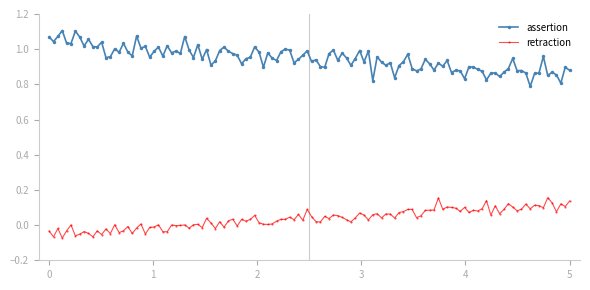

At how many categories does at least one series exceed 0?

120